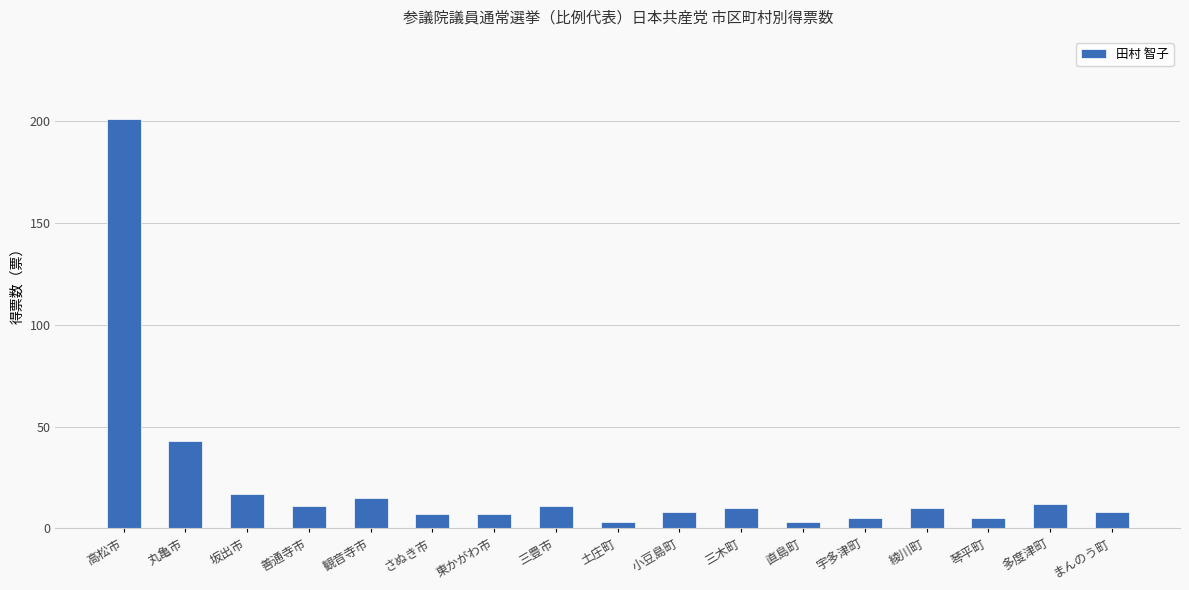

What is the difference between the maximum and minimum values?

198